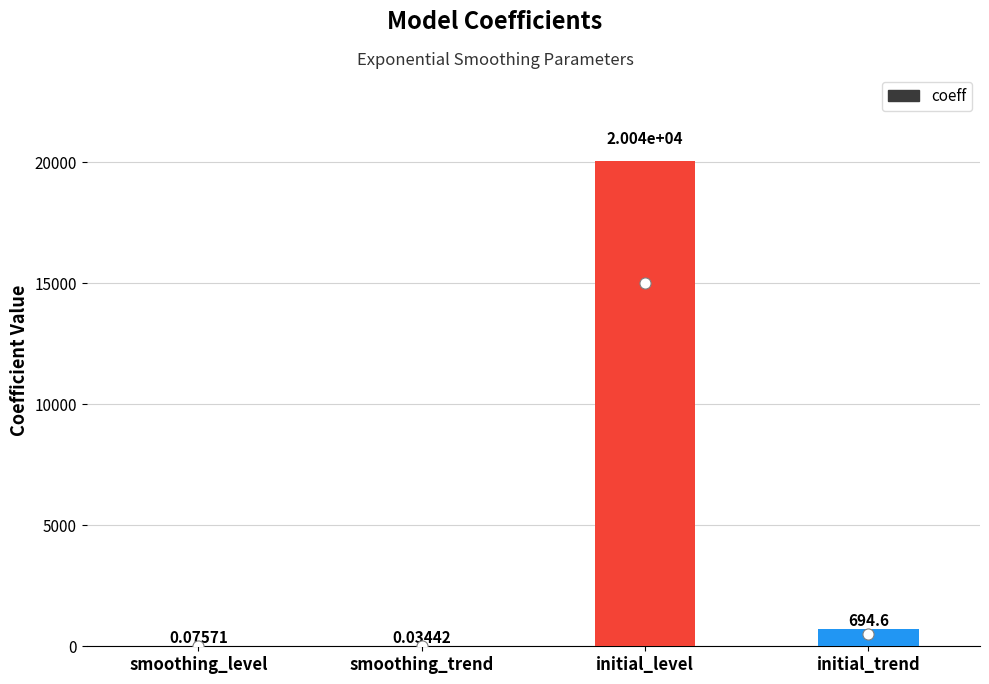

Count the number of values greater than 694.

2